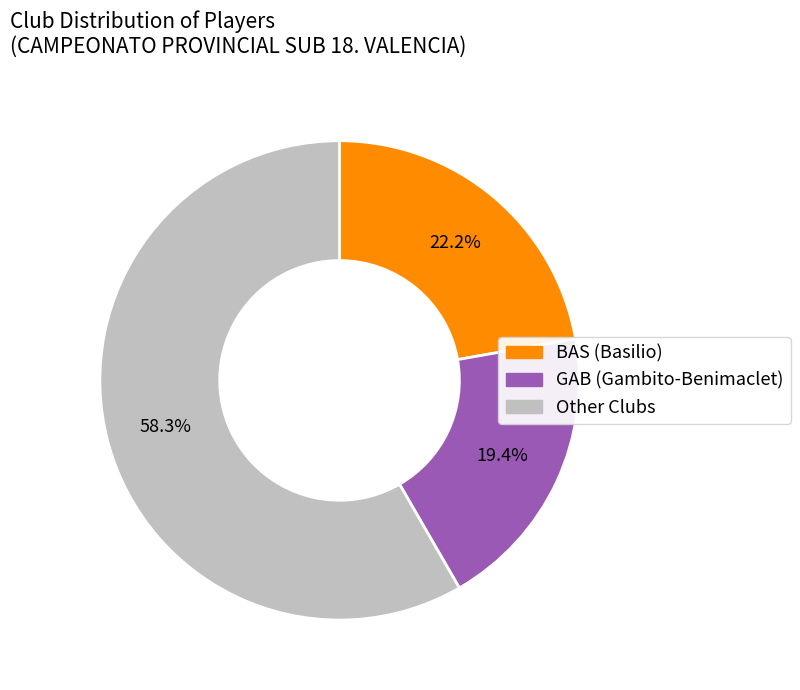

To the nearest percent, what is the average slice percentage?

33%